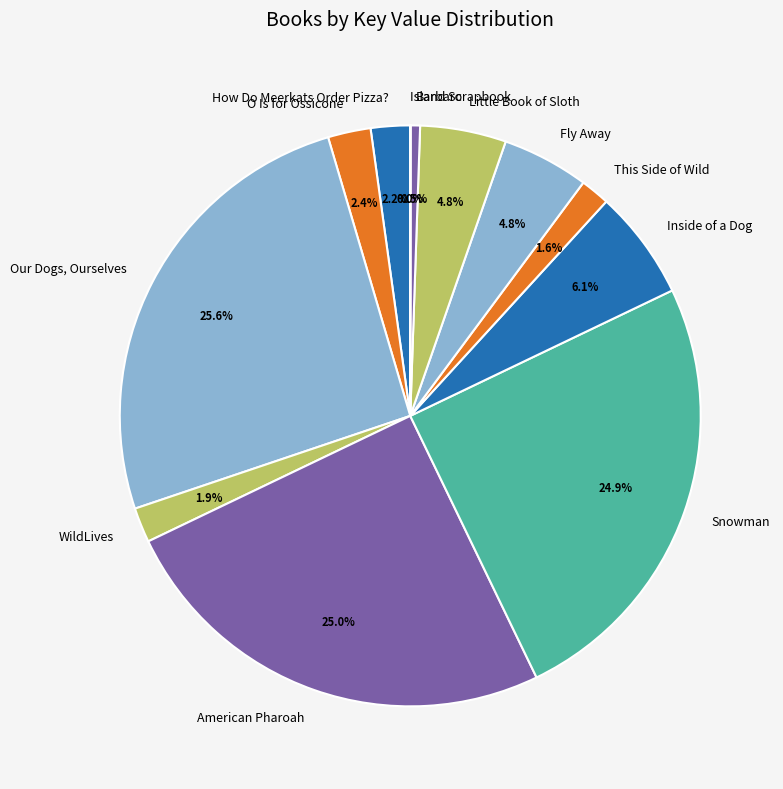

Approximately how many times larger is the value at O Is for Ossicone compared to Snowman?

0.1